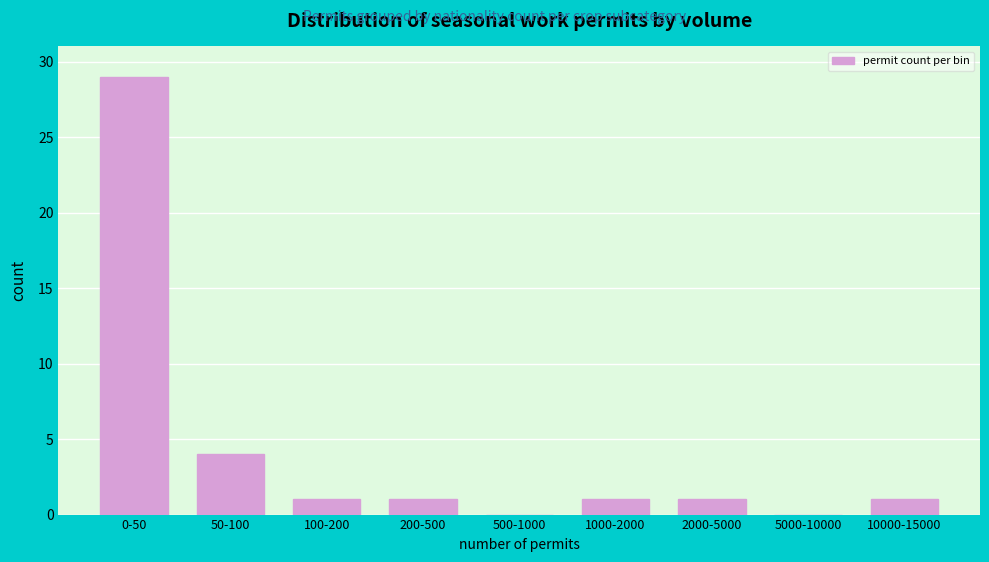

Reading left to right, what are all the values shown in this chart?

0-50=29	50-100=4	100-200=1	200-500=1	500-1000=0	1000-2000=1	2000-5000=1	5000-10000=0	10000-15000=1